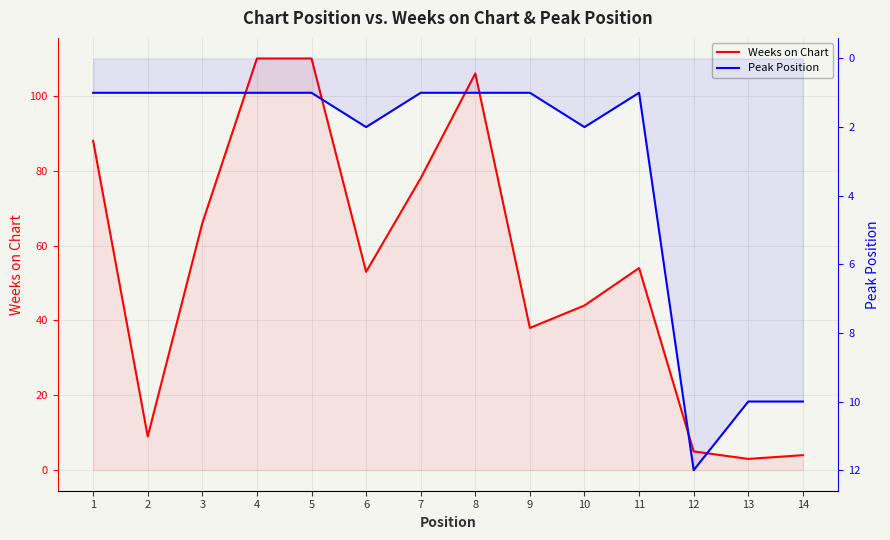

How many data points in Peak Position are above 1?

5